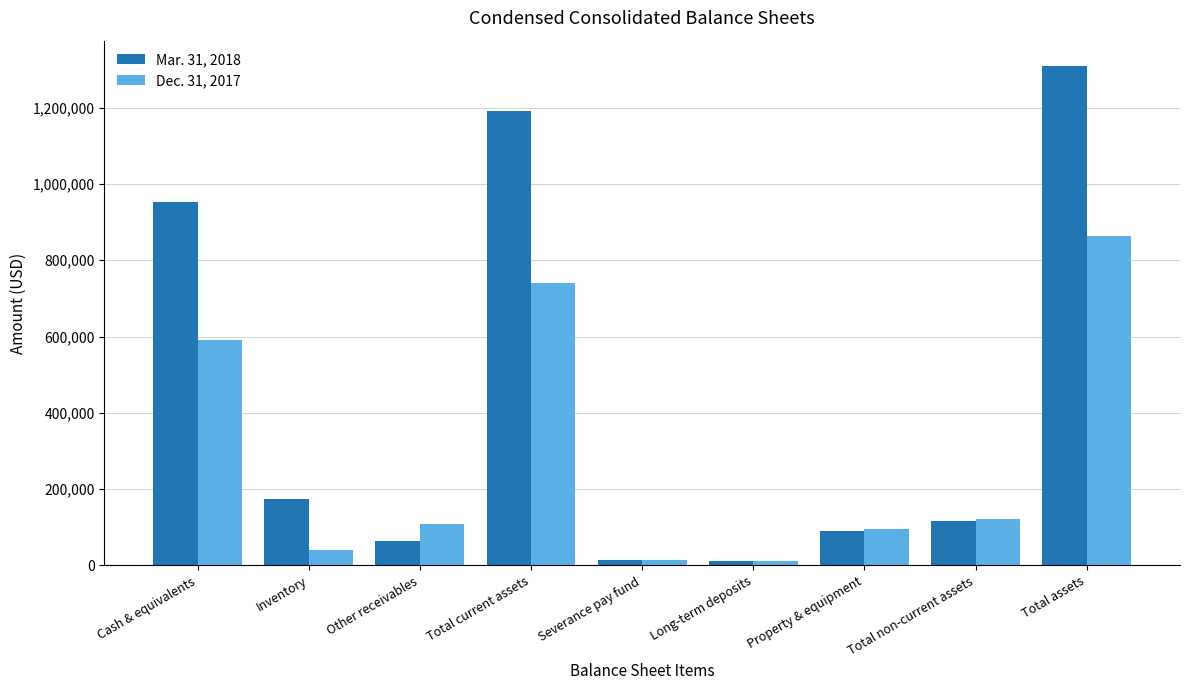

What is the lowest value of the Mar. 31, 2018 series?

12123